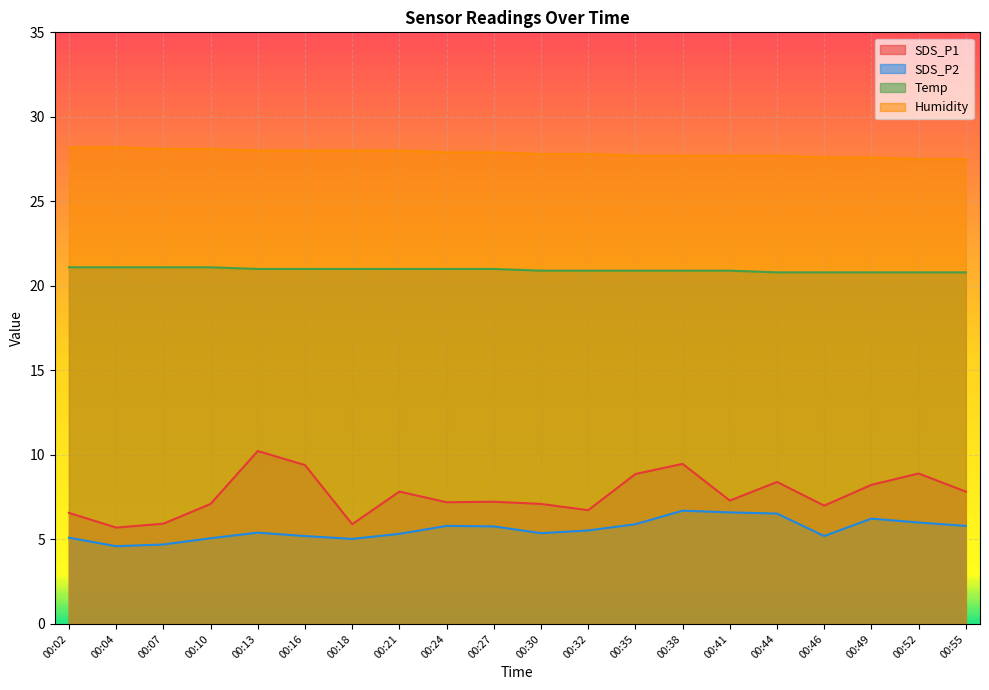

What is the sum of the Temp values at 00:02 and 00:21?

42.1